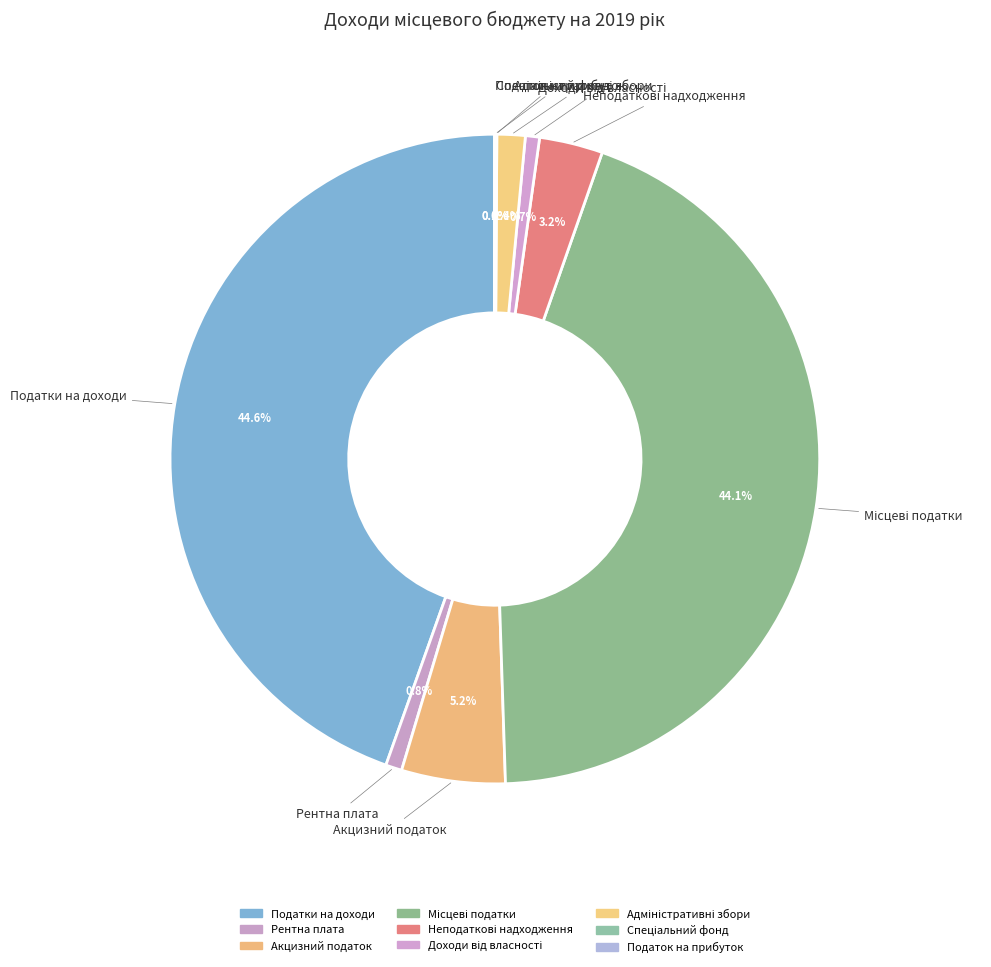

Is there any slice that represents more than half of the pie?

No